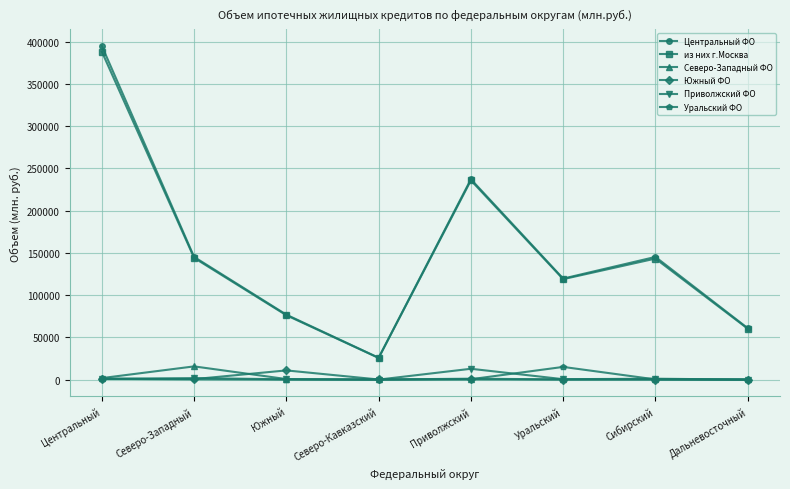

What is the value of the Приволжский ФО point at the 7th from the left?

1127